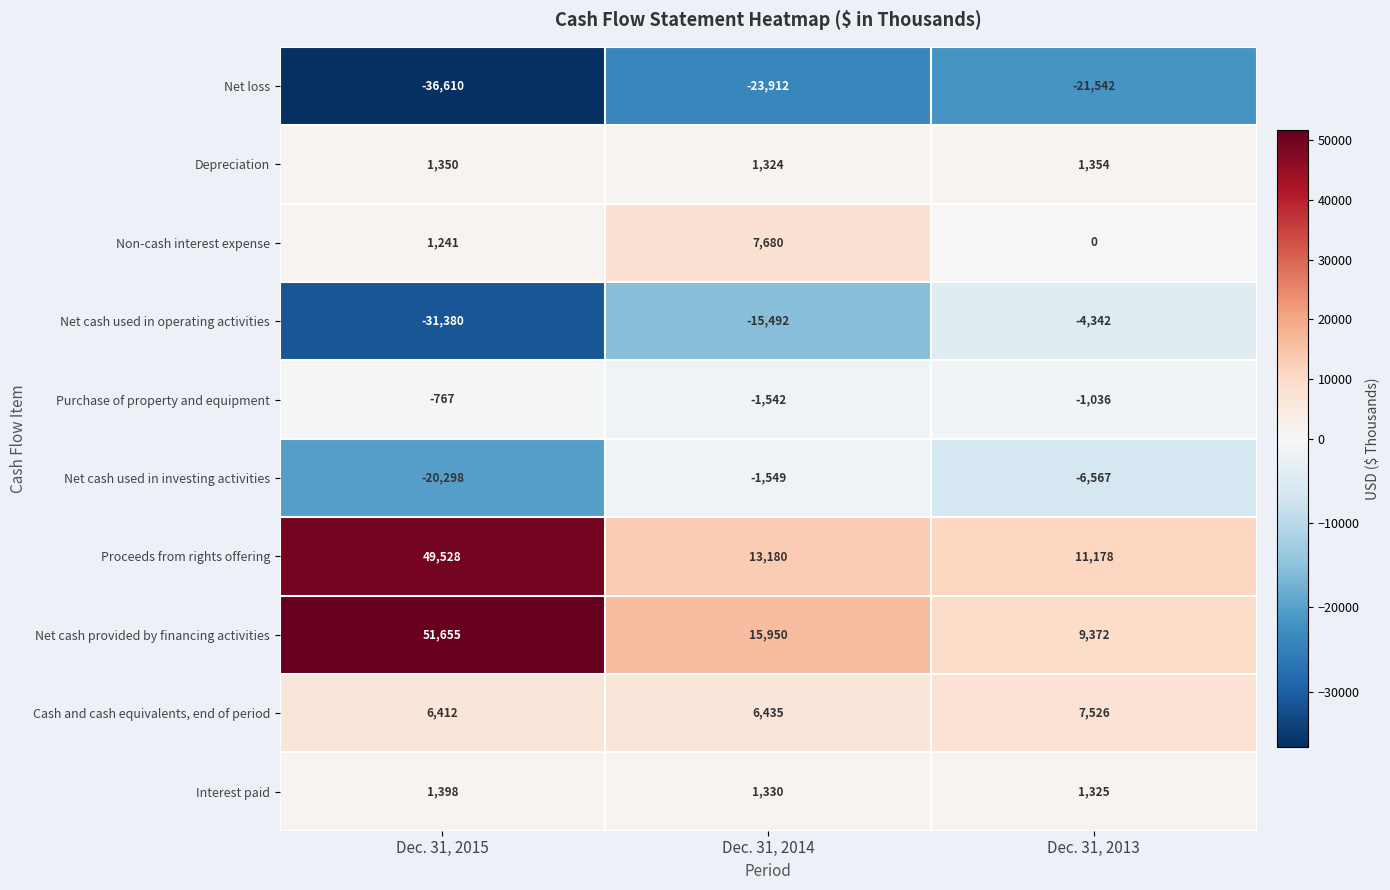

True or false: Cash and cash equivalents, end of period has a value of 6412 at Dec. 31, 2015.

True